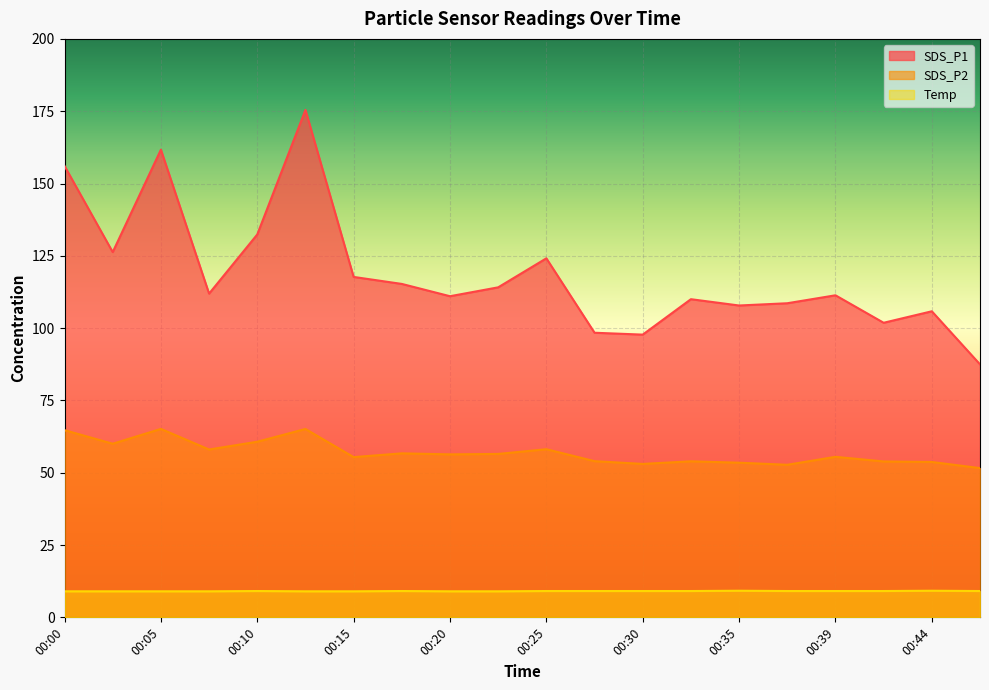

Where does the SDS_P2 series first go above 56?

00:00